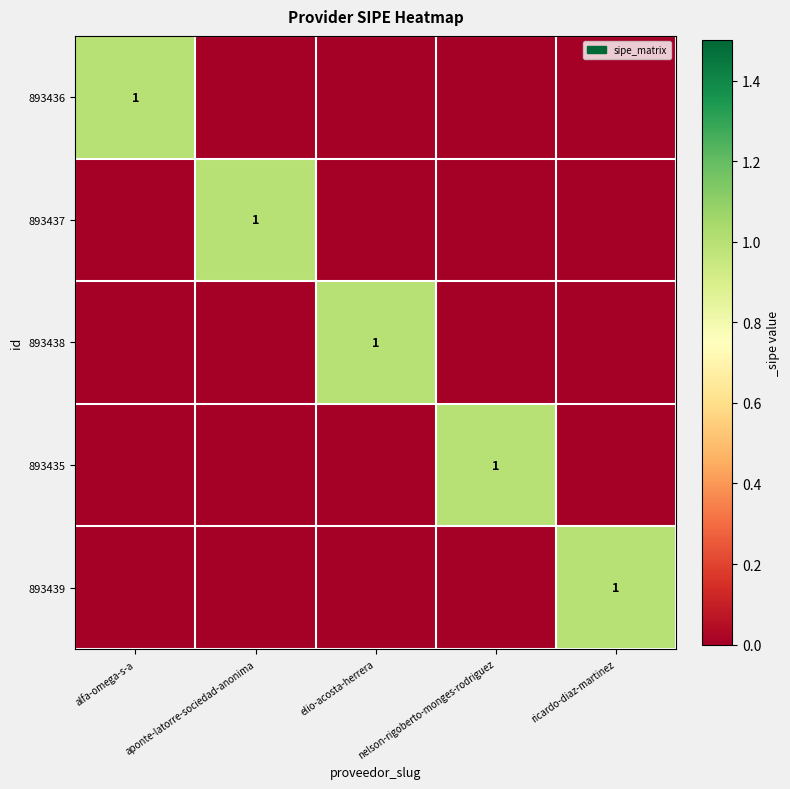

Is it true that 893437 equals -1 at ricardo-diaz-martinez?

False